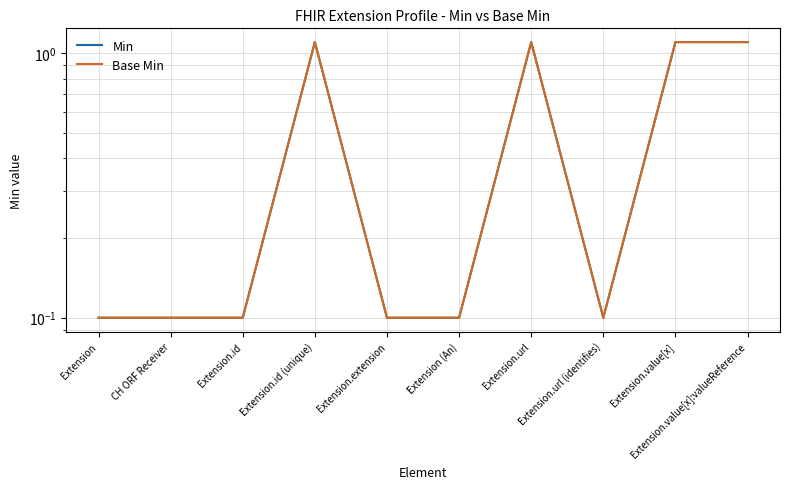

At which label does Min reach its peak?

Extension.id (unique)